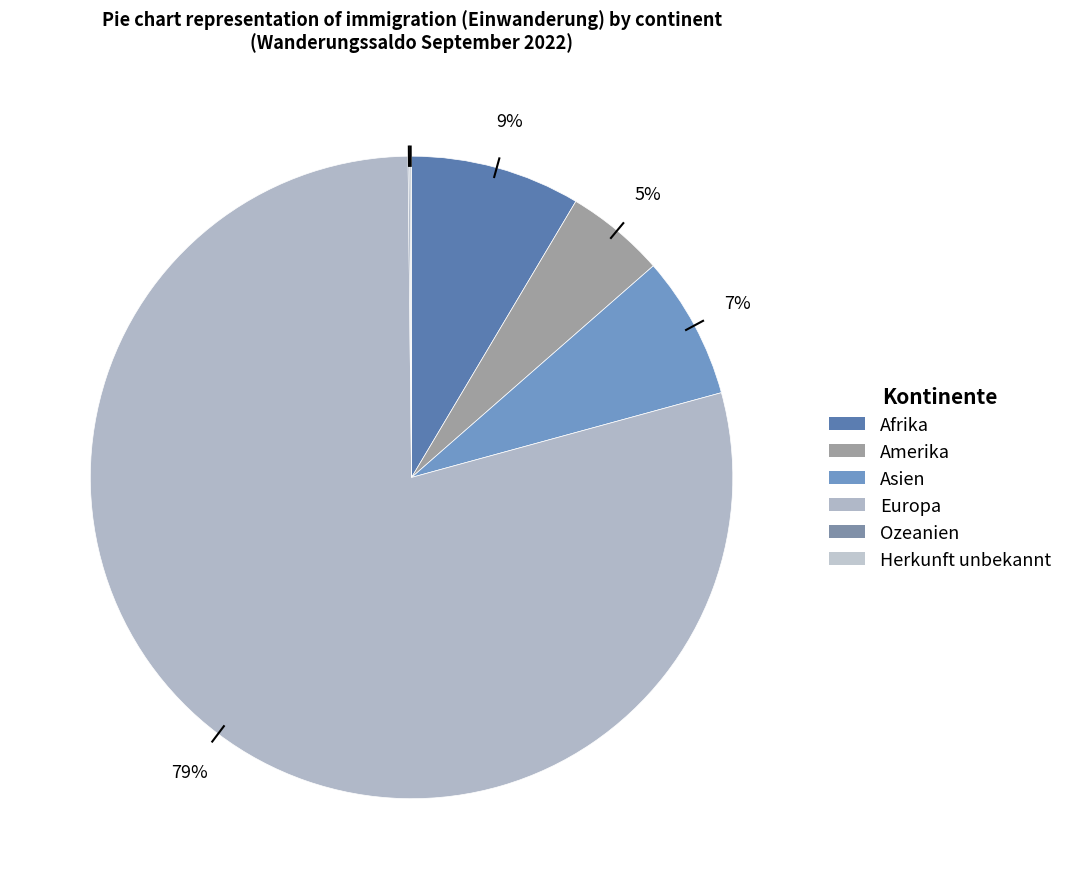

True or false: Amerika accounts for 11% of the total.

False